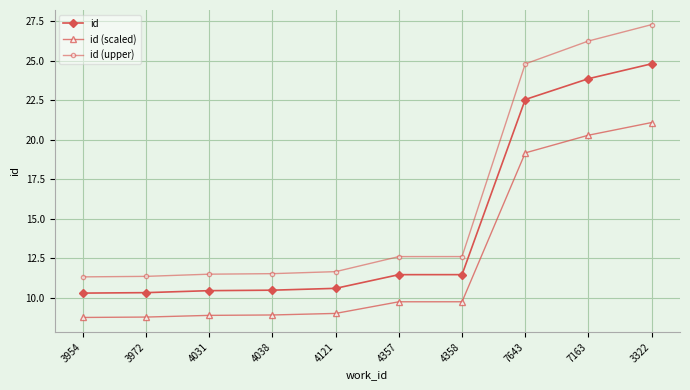

What position from the left is 4038?

4